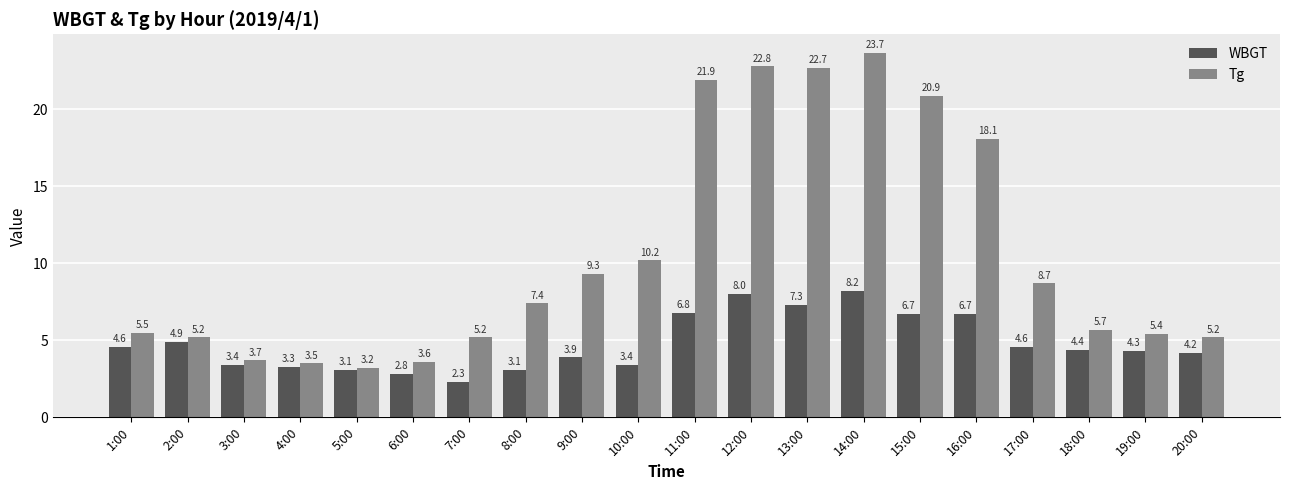

Between 5:00 and 19:00, which series saw the biggest shift?

Tg